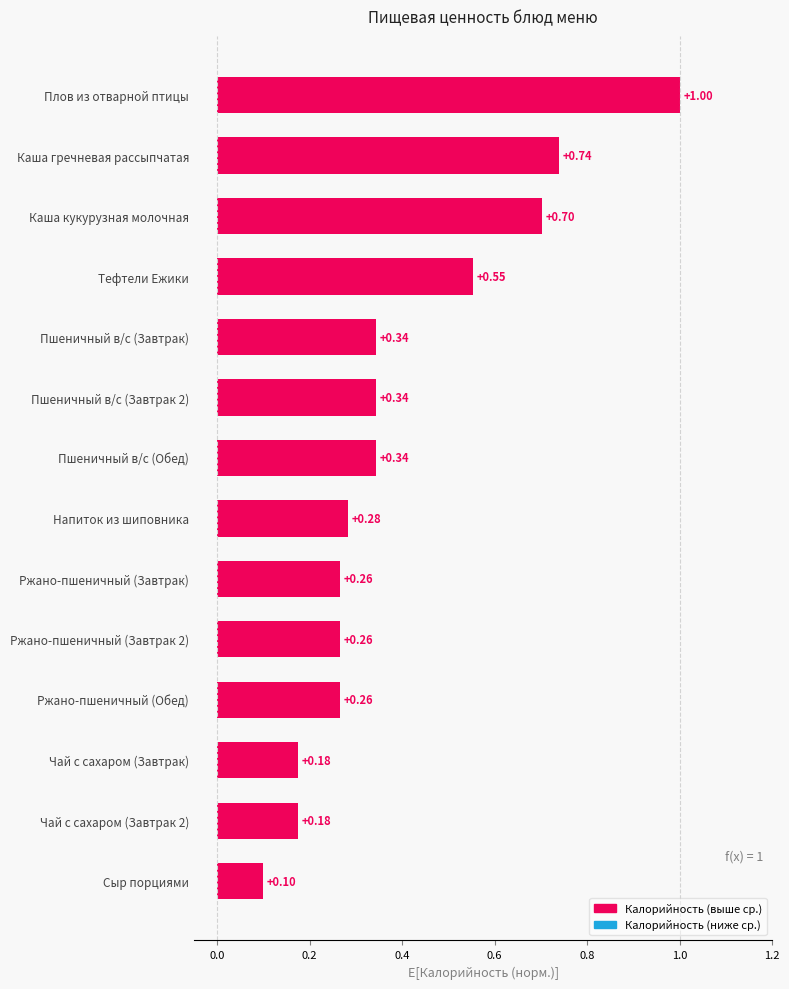

At which label is the value closest to 0?

Сыр порциями